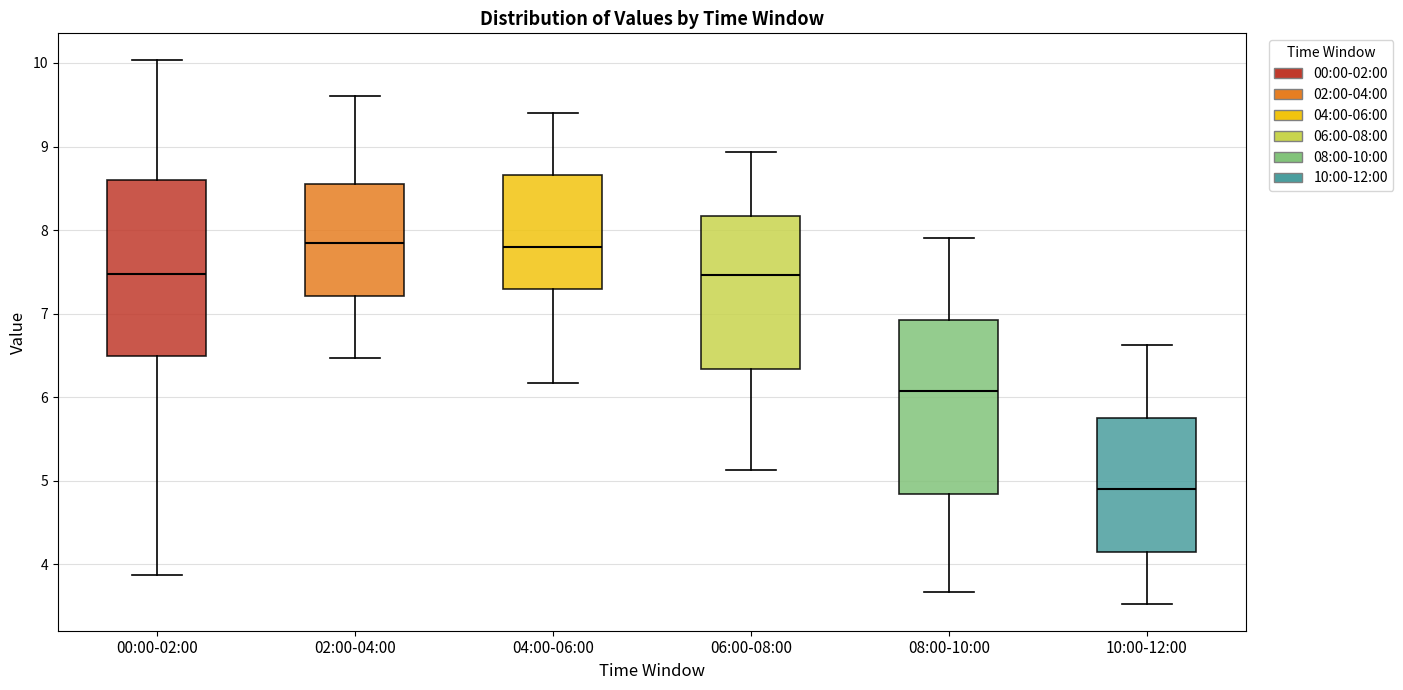

Reading left to right, transcribe this box plot: for each box, give where its median line is, the range the box spans, and where its two whiskers end, as read against the y-axis. The values are not printed on the chart, so give them approximately, as read against the axis.

00:00-02:00: median 7.5, box 6.5 to 8.6, whiskers 3.9 to 10.0
02:00-04:00: median 7.9, box 7.2 to 8.6, whiskers 6.5 to 9.6
04:00-06:00: median 7.8, box 7.3 to 8.7, whiskers 6.2 to 9.4
06:00-08:00: median 7.5, box 6.3 to 8.2, whiskers 5.1 to 8.9
08:00-10:00: median 6.1, box 4.8 to 6.9, whiskers 3.7 to 7.9
10:00-12:00: median 4.9, box 4.2 to 5.8, whiskers 3.5 to 6.6